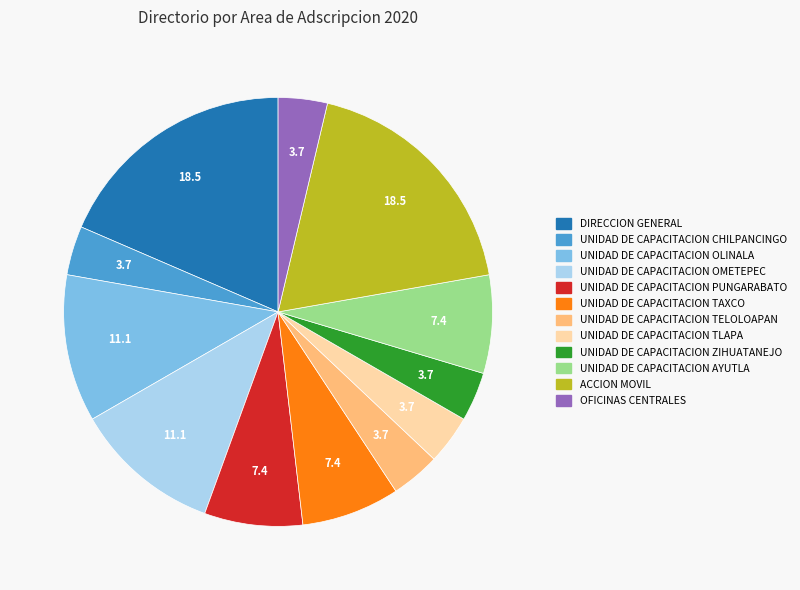

Is it true that UNIDAD DE CAPACITACION PUNGARABATO is 7% of the pie?

True